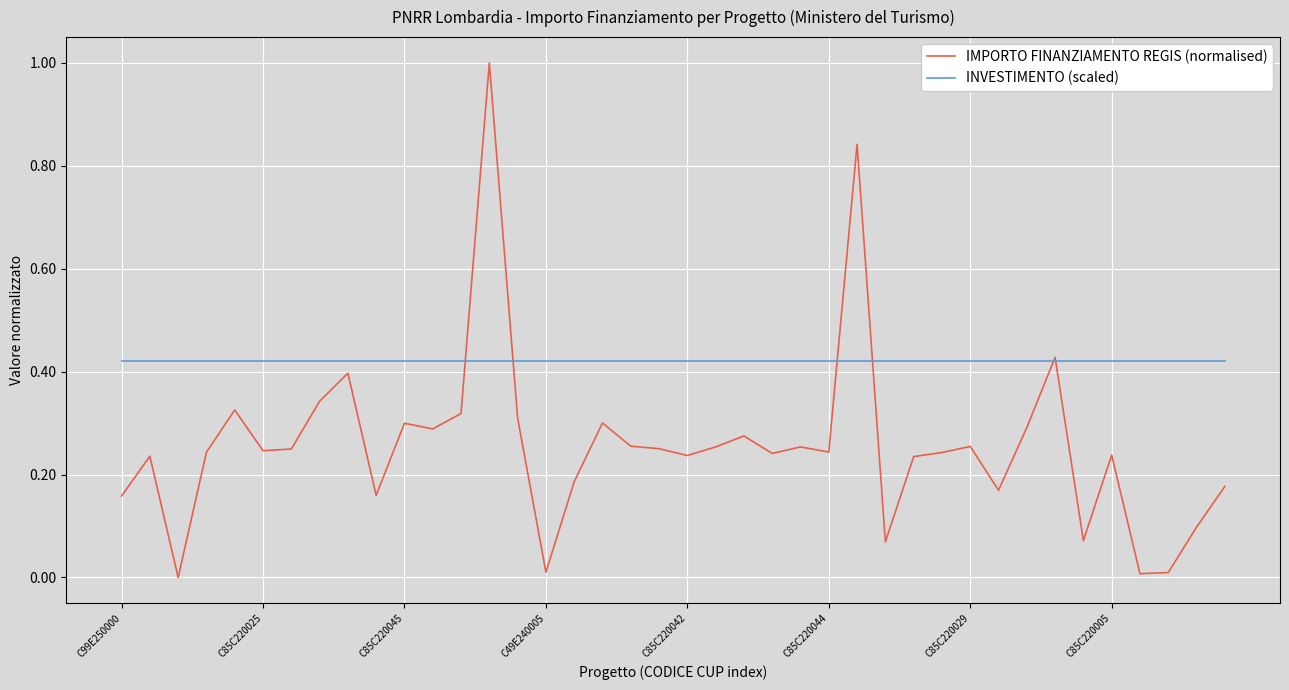

Which series has the widest spread of values?

IMPORTO FINANZIAMENTO REGIS (normalised)